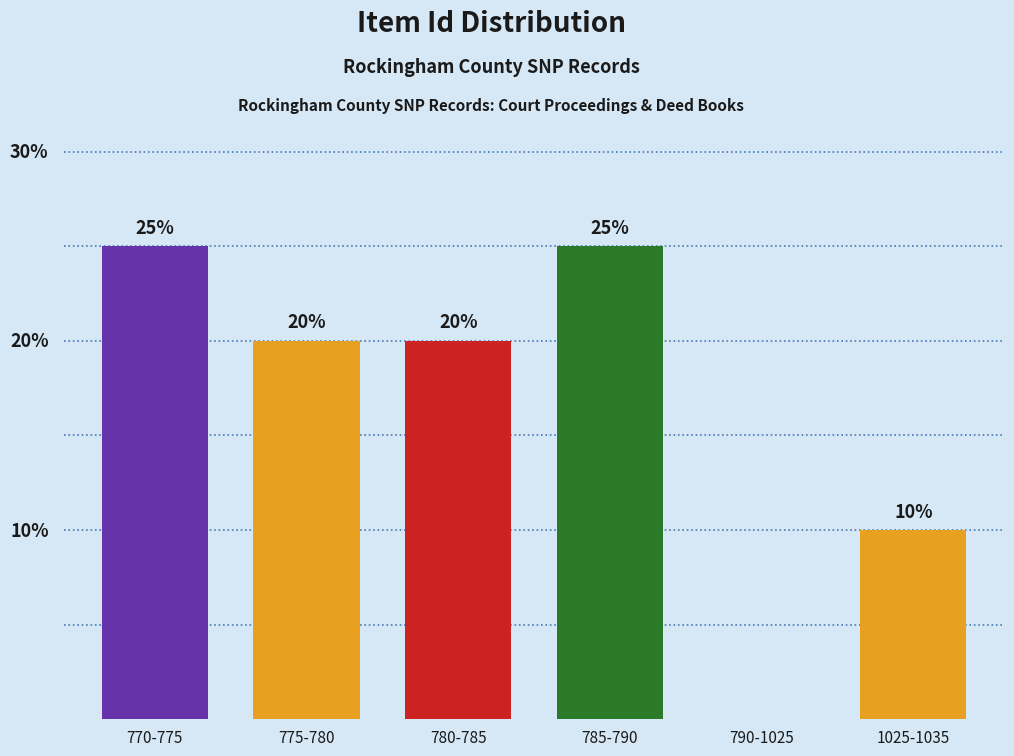

Between 770-775 and 775-780, which is larger?

770-775